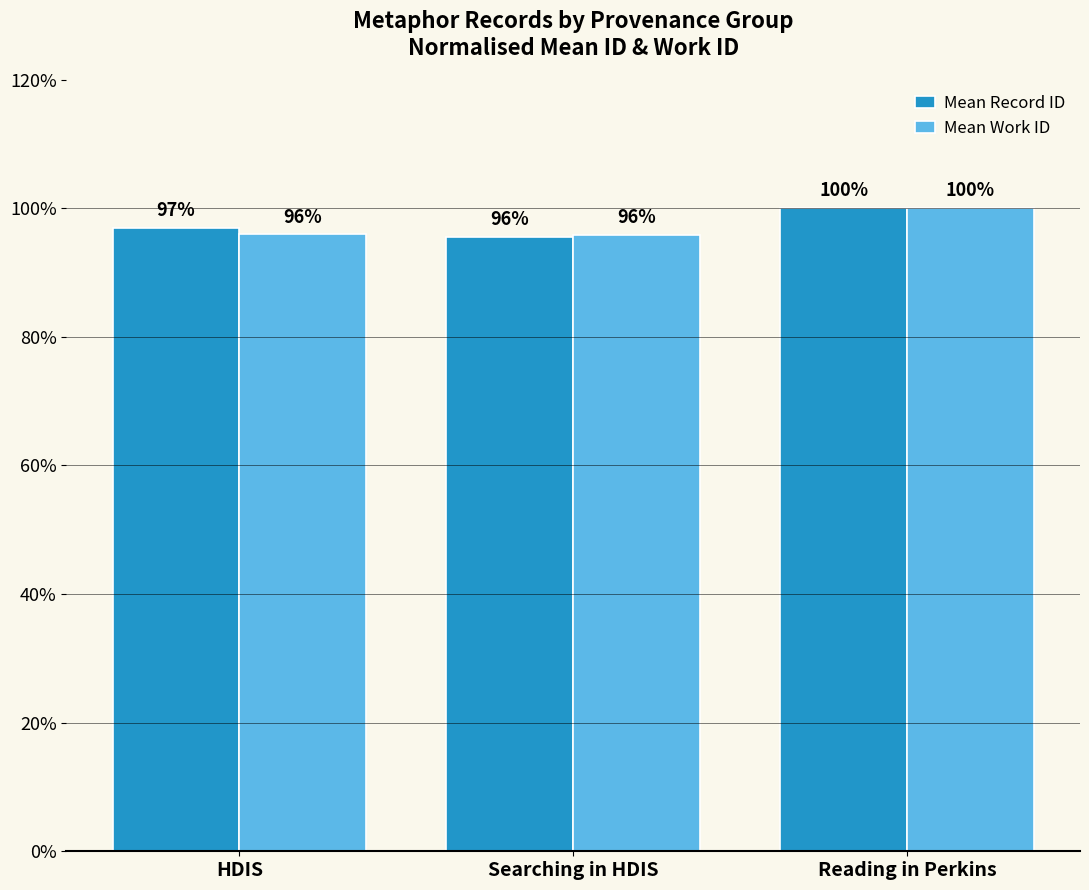

What is the lowest value of the Mean Work ID series?

95.9